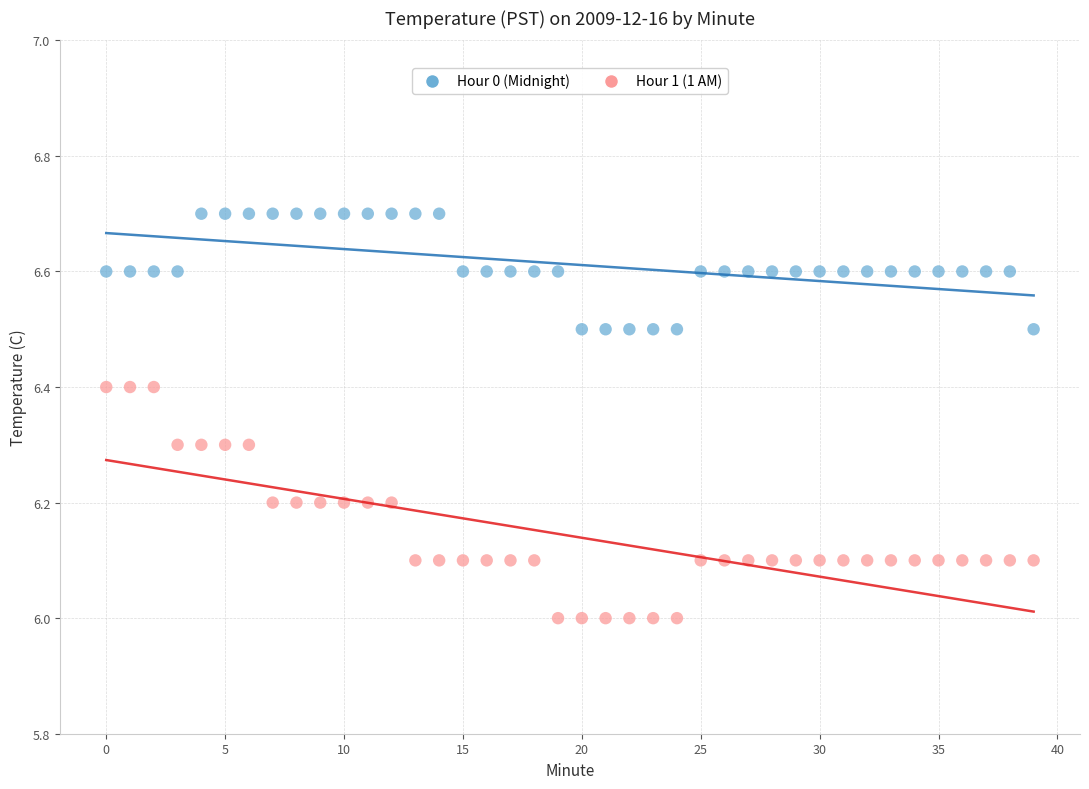

Which series contains the lowest Y value?

Hour 1 (1 AM)